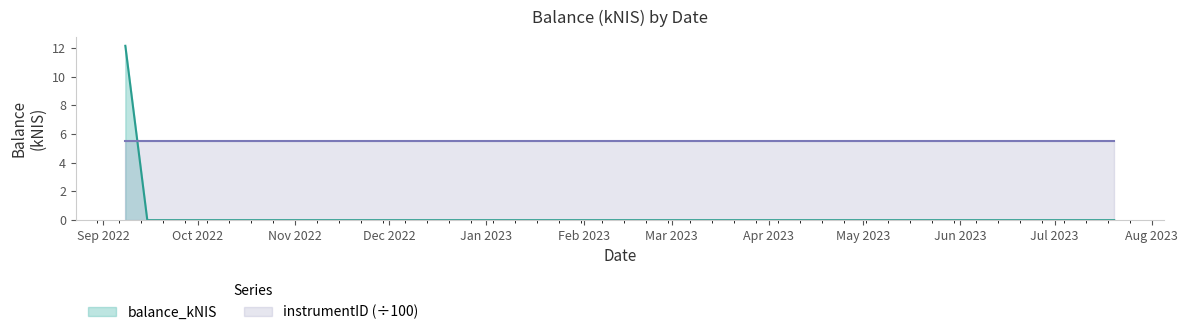

Does the chart have visible grid lines?

No